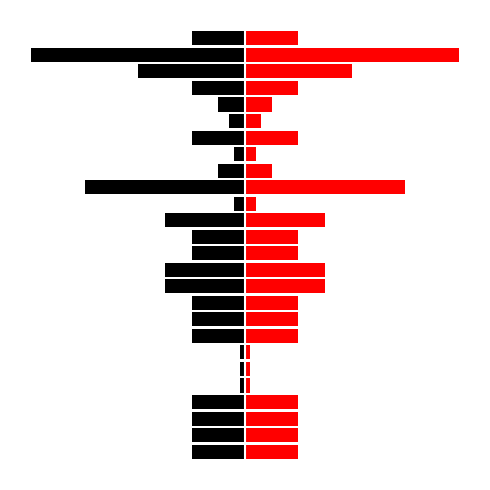

Is the value of Red at 5 greater than the value of Black at 8?

Yes